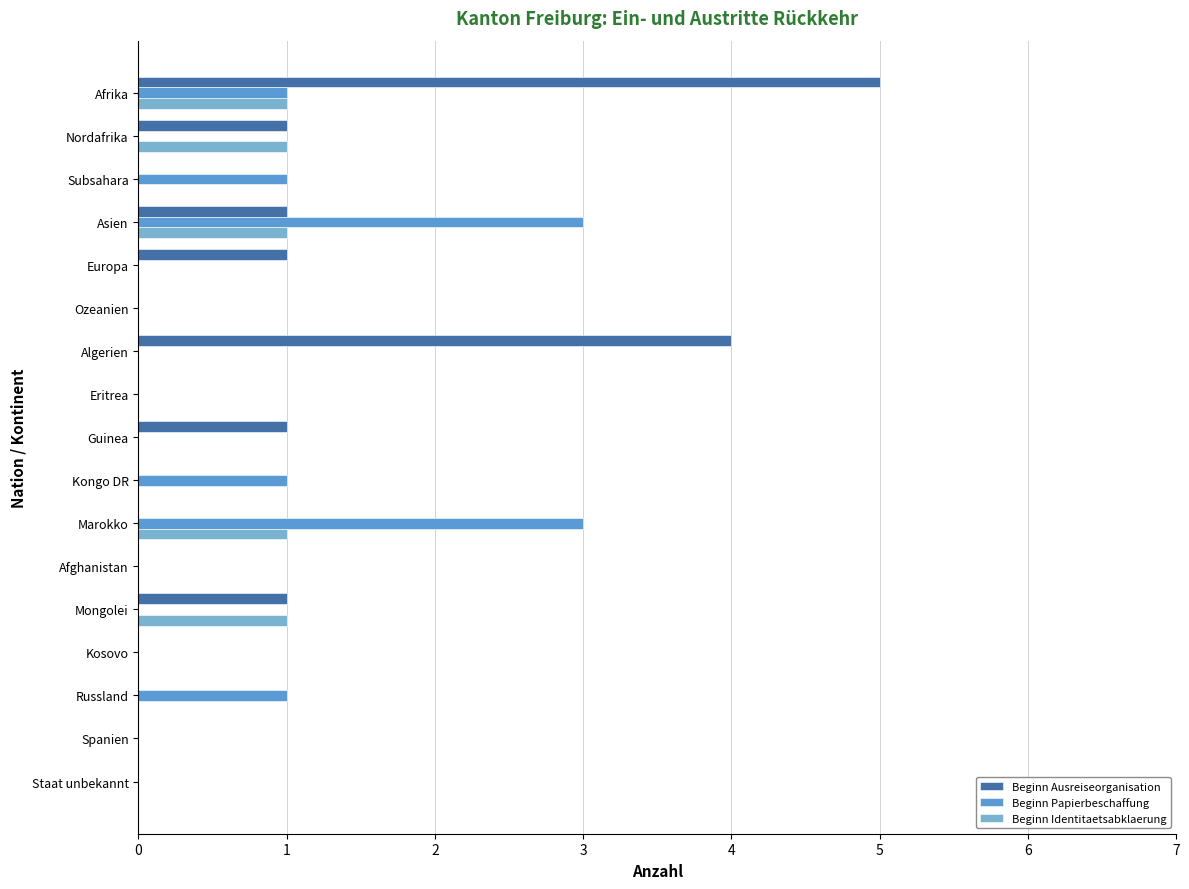

How many Beginn Papierbeschaffung values are between 0 and 1?

15